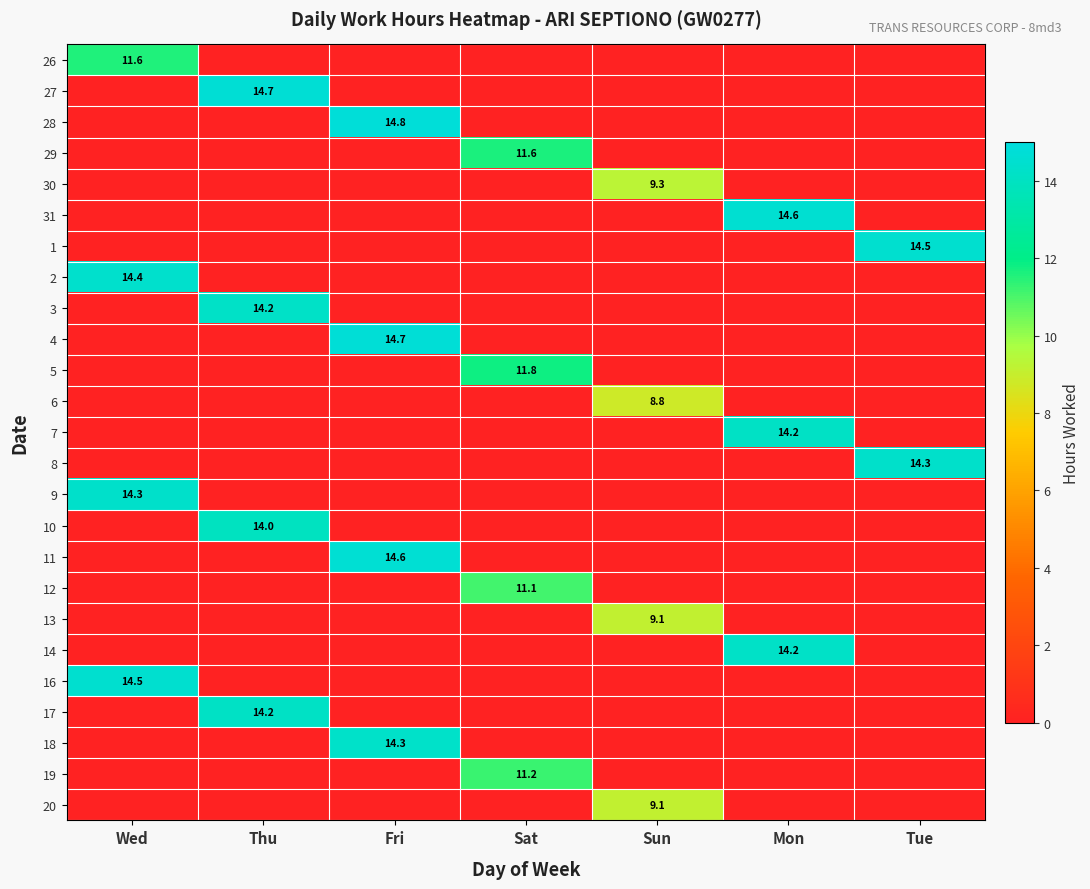

The 11 series shows 23.2 at Fri. True or false?

False